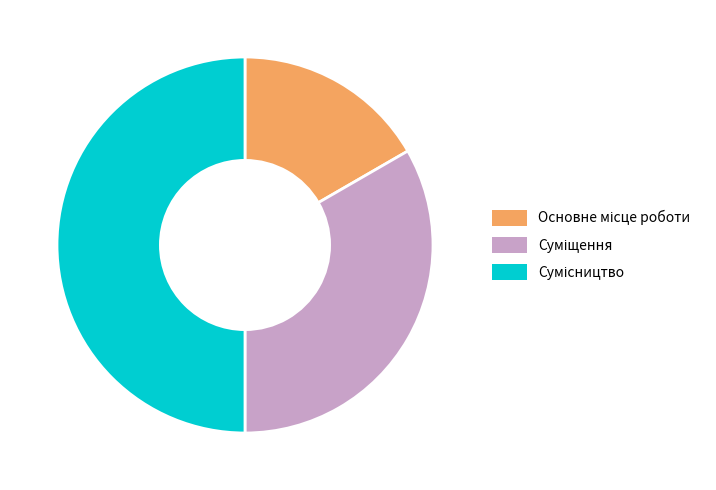

How many slices are in this pie chart?

3